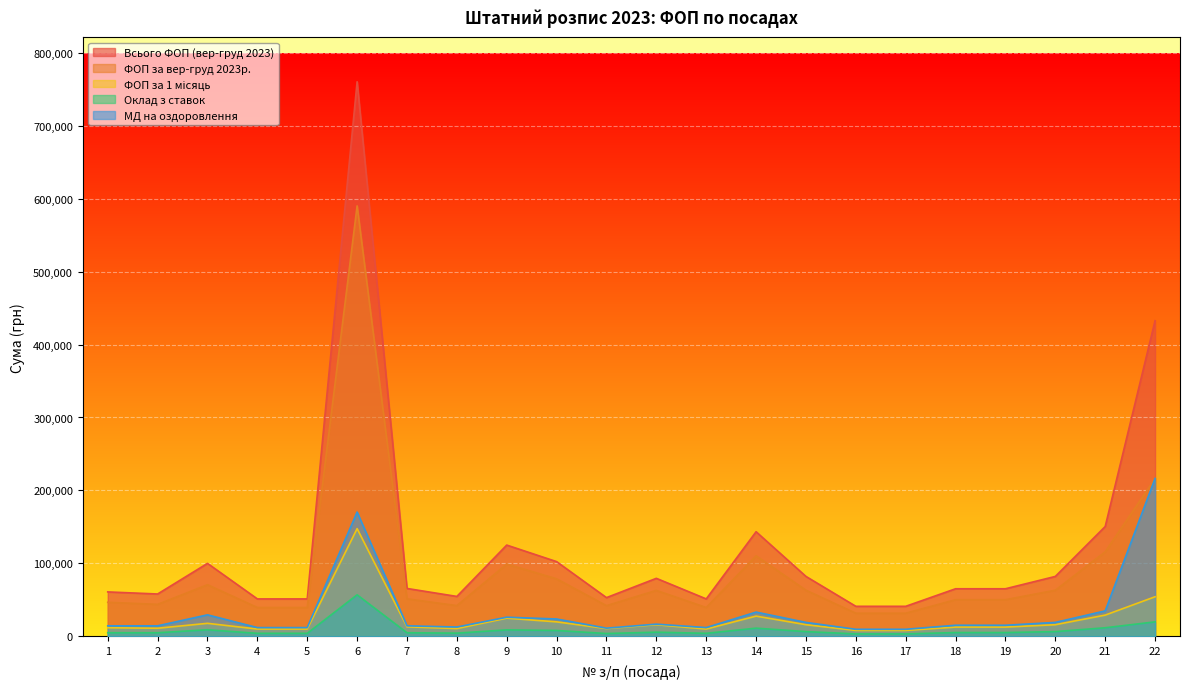

What is the maximum value shown in the chart?

760503.6